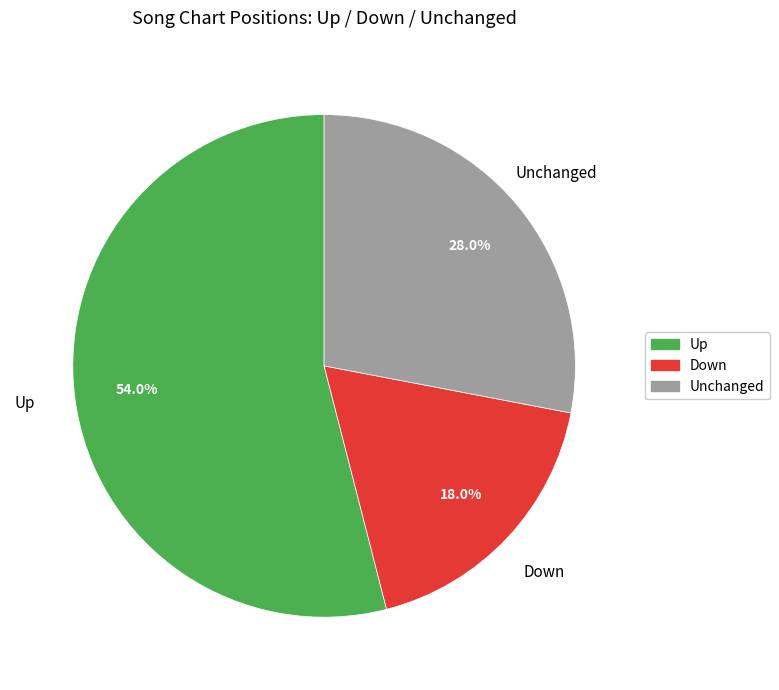

Which has a higher value, Unchanged or Up?

Up